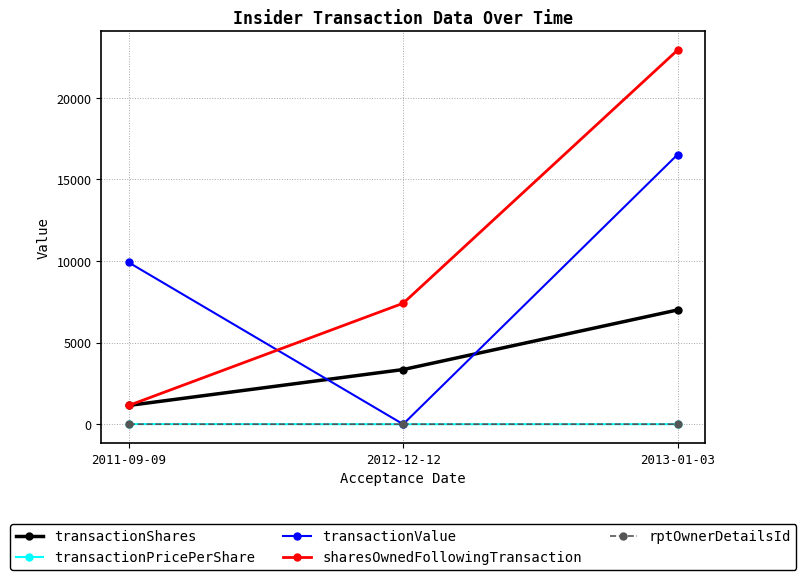

What is the label of the 2nd point from the right?

2012-12-12